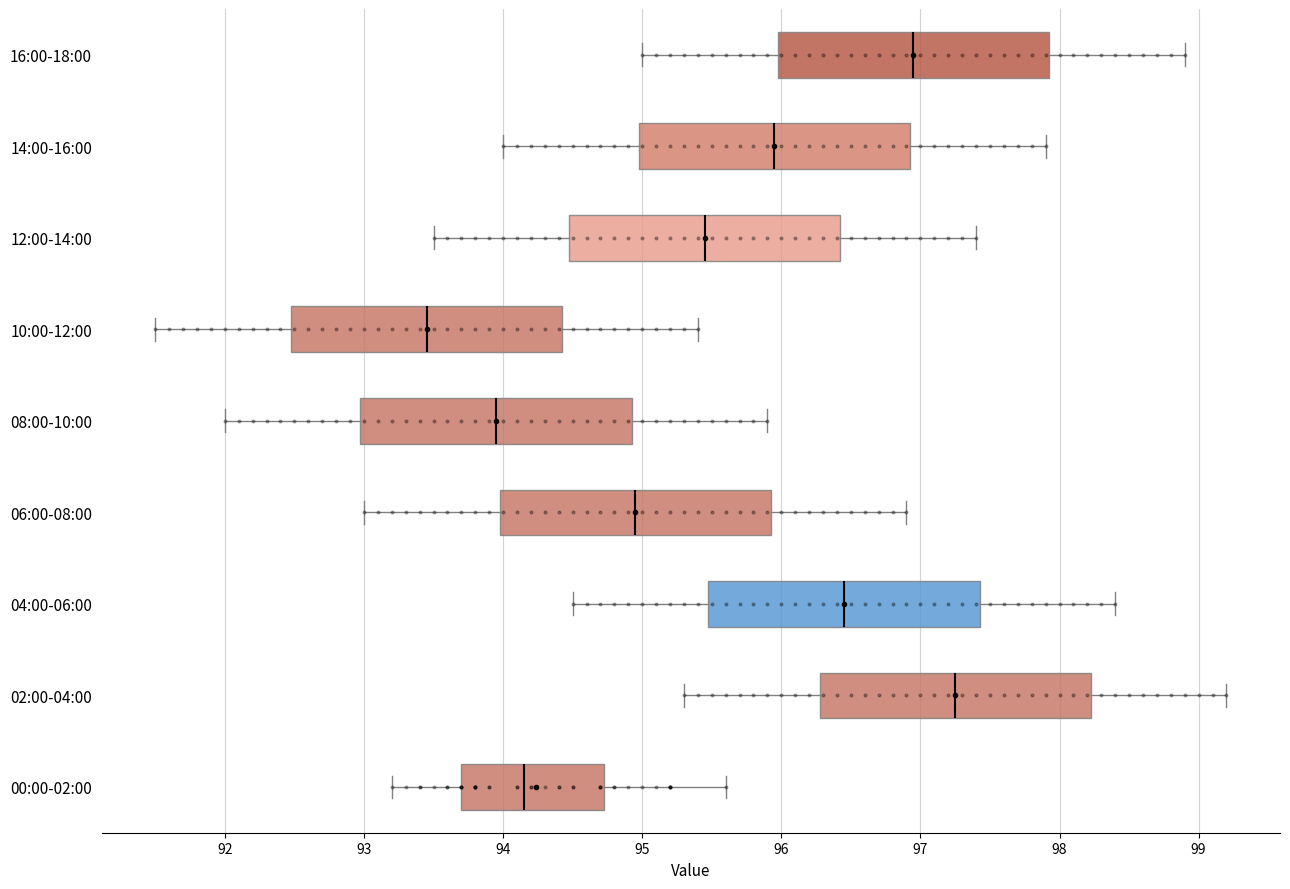

Where does the median line of the box for 12:00-14:00 sit on the x-axis? The values are not printed on the chart, so give them approximately, as read against the axis.

95.5